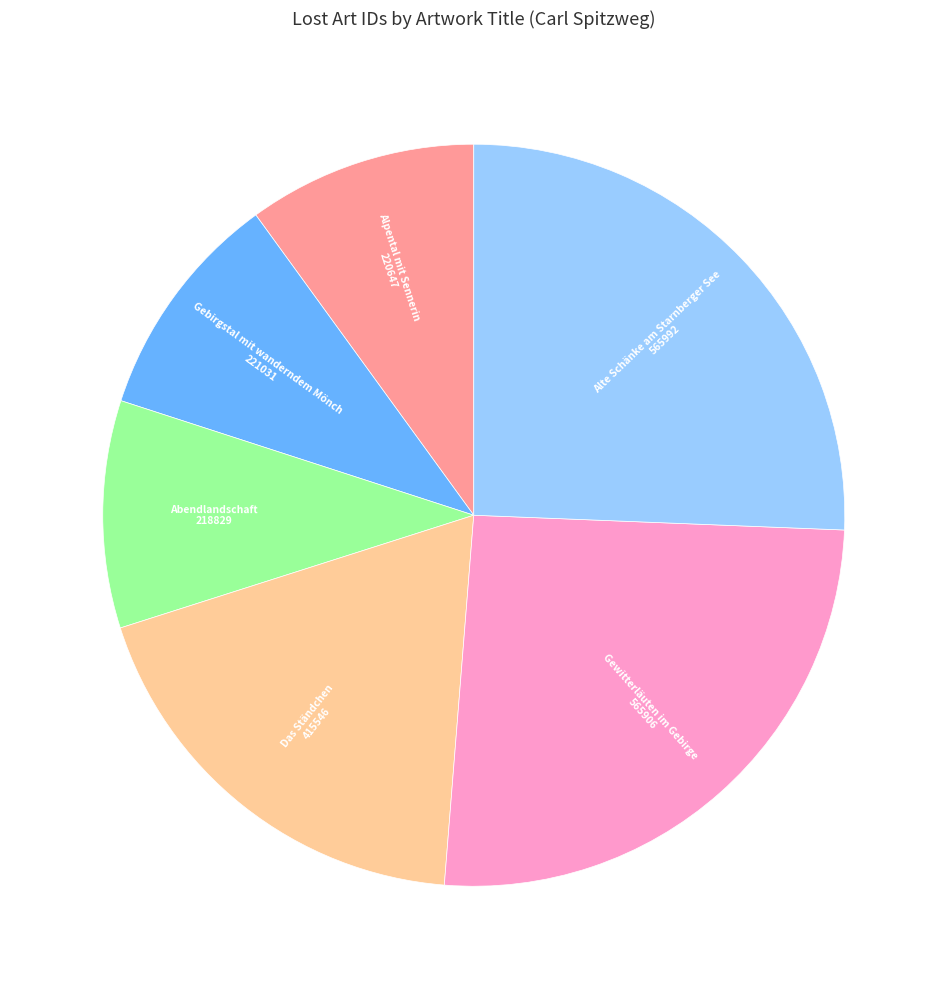

Count the number of slices in the pie.

6